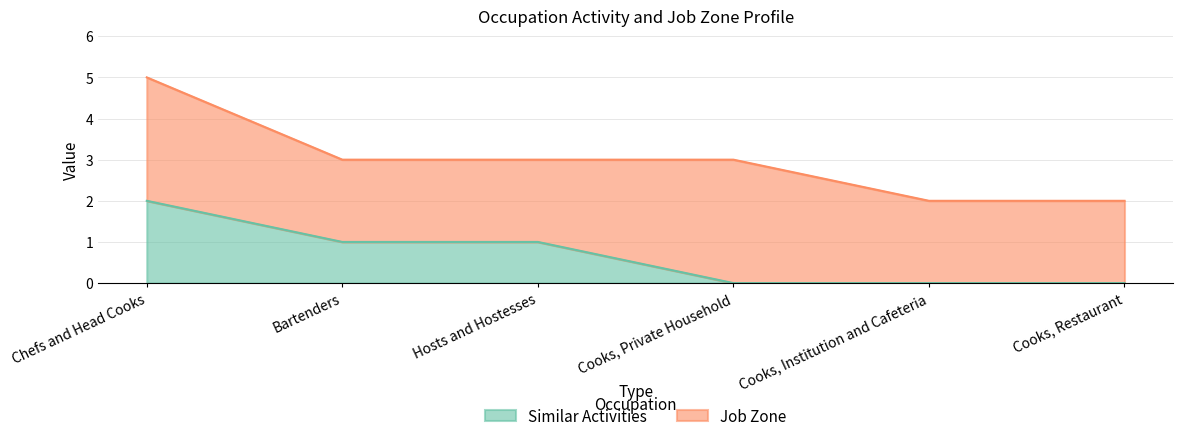

What is the sum of the values at Chefs and Head Cooks and Cooks, Restaurant?

2